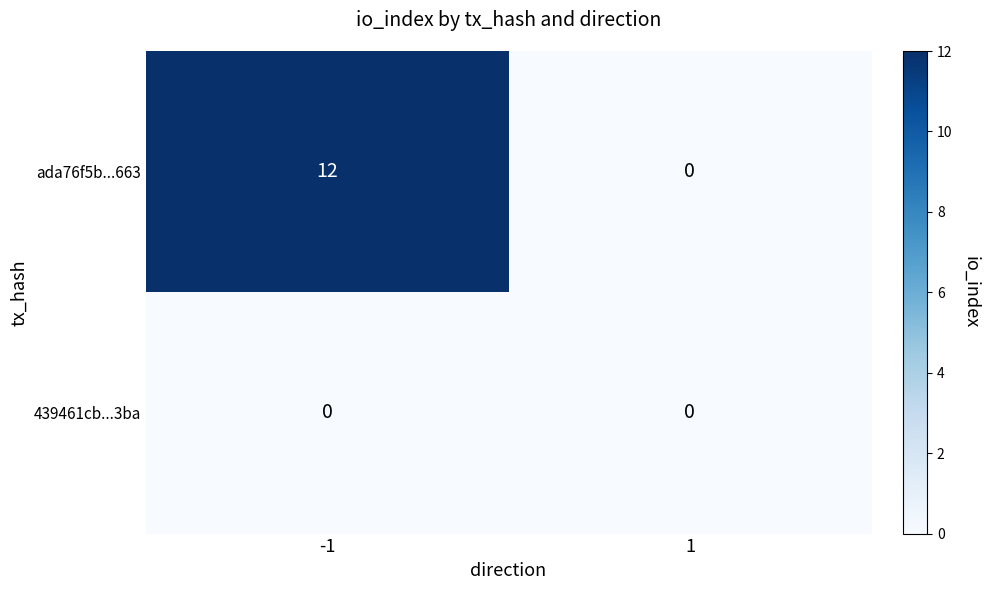

What is the highest value of the ada76f5b...663 series?

12